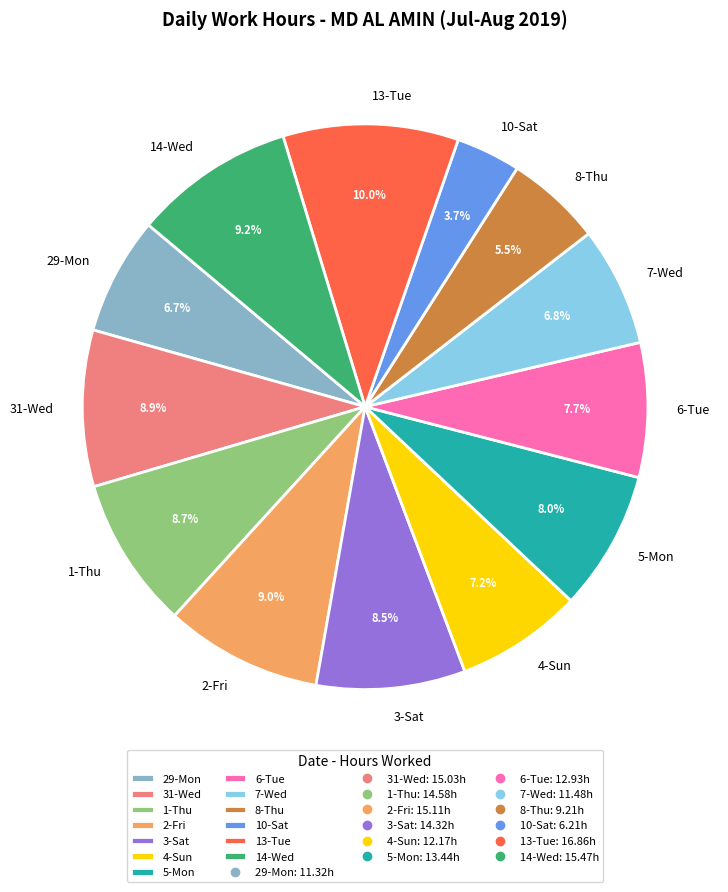

Is it true that 14-Wed is 24% of the pie?

False